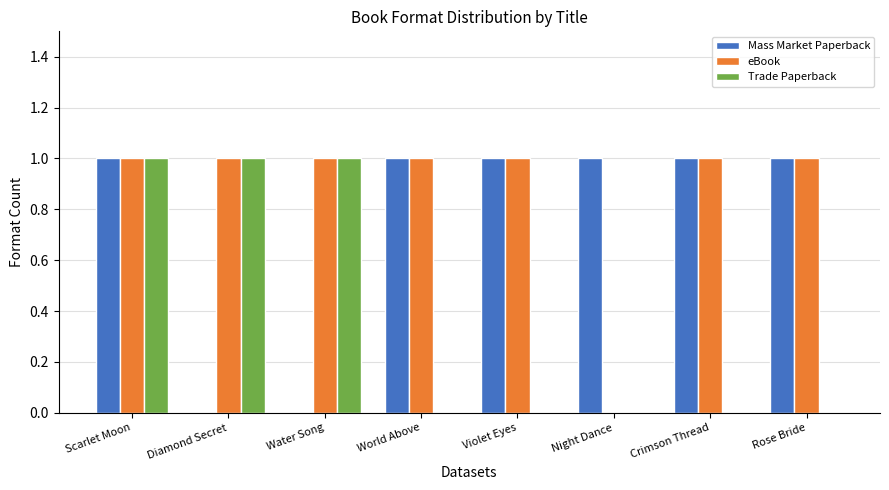

The Mass Market Paperback series shows 1 at Scarlet Moon. True or false?

True